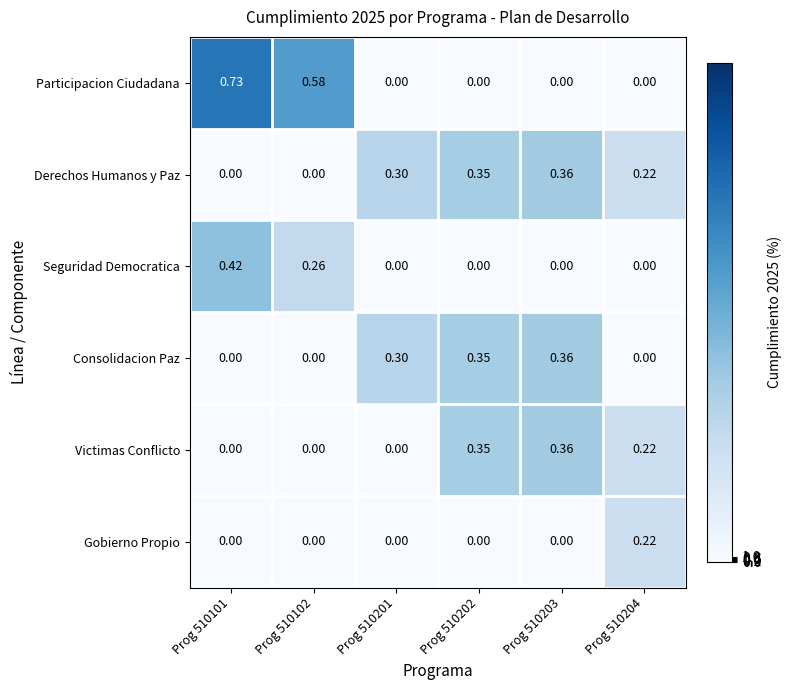

Which series has the largest total across all categories?

Participacion Ciudadana